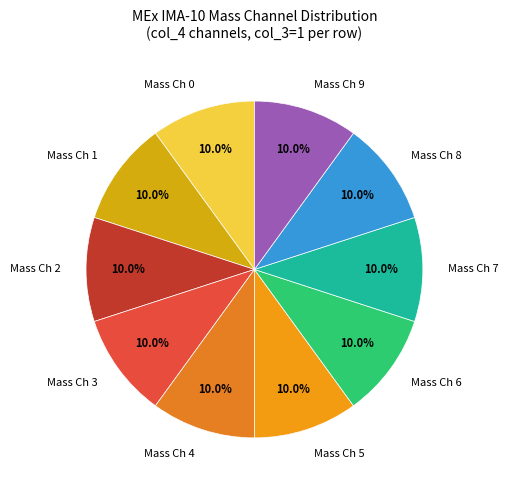

What is the ratio of the value at Mass Ch 6 to the value at Mass Ch 8?

1.0